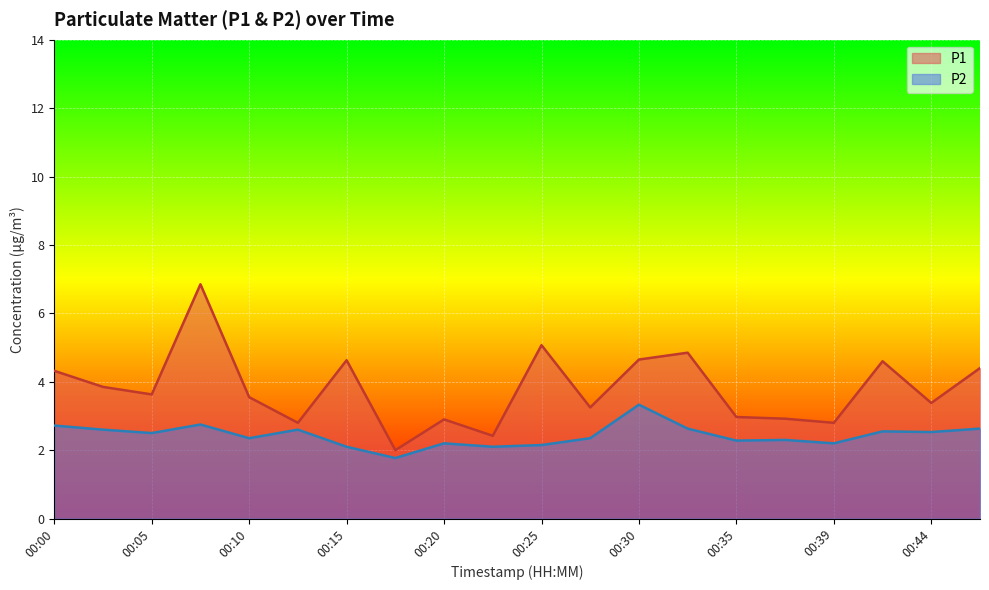

The value of P2 at 00:44 is 4.2. True or false?

False